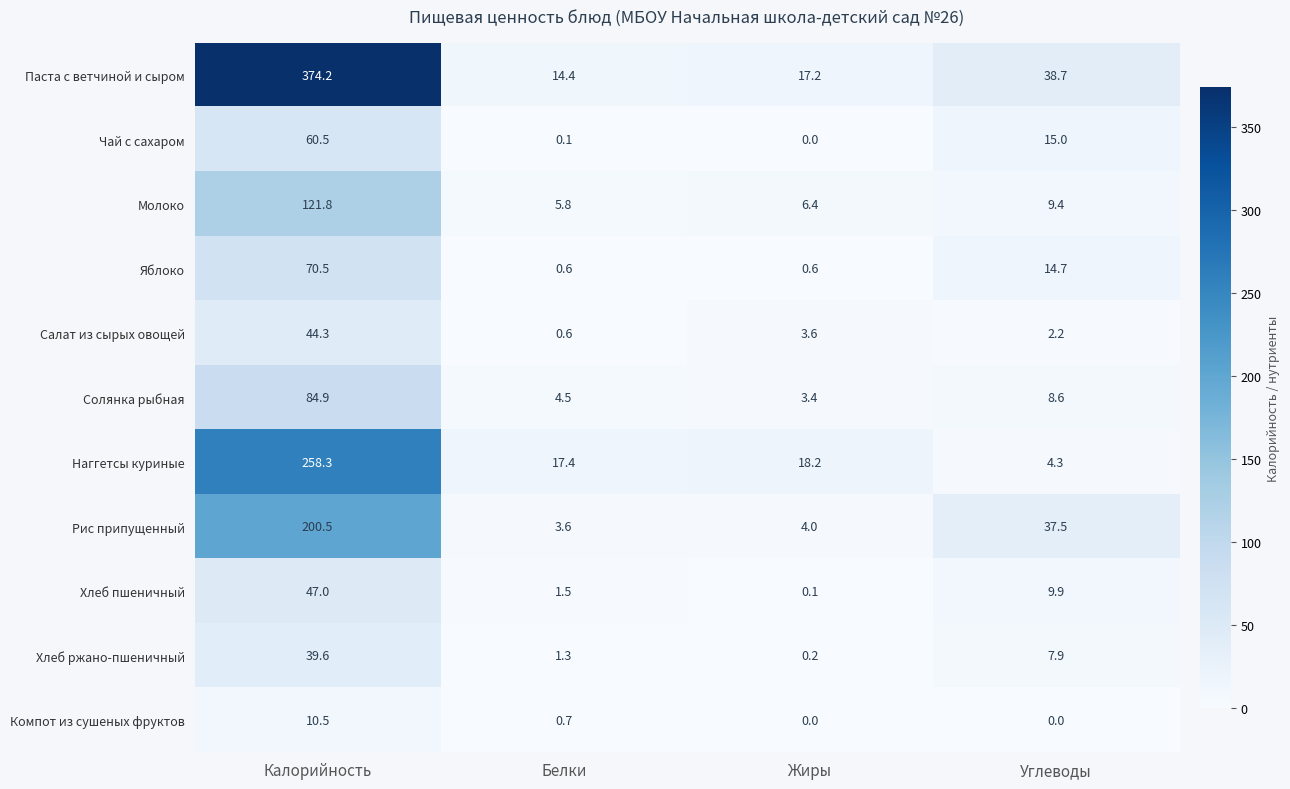

At which category does the chart reach its peak across all series?

Калорийность